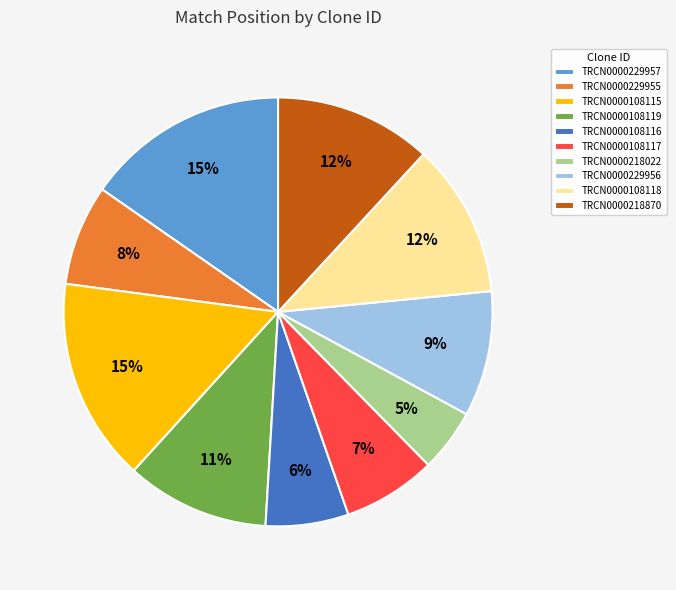

Is the sum of TRCN0000218870 and TRCN0000108118 greater than half?

No